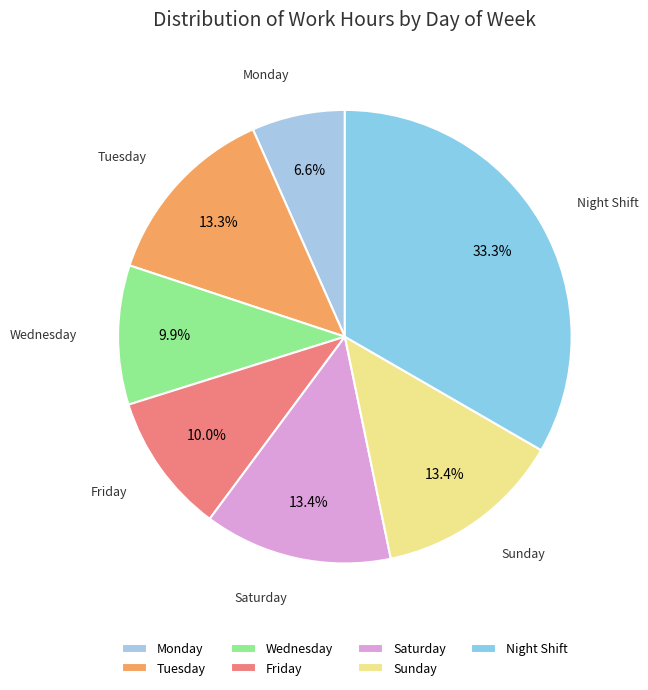

What is the smallest slice in the pie chart?

Monday